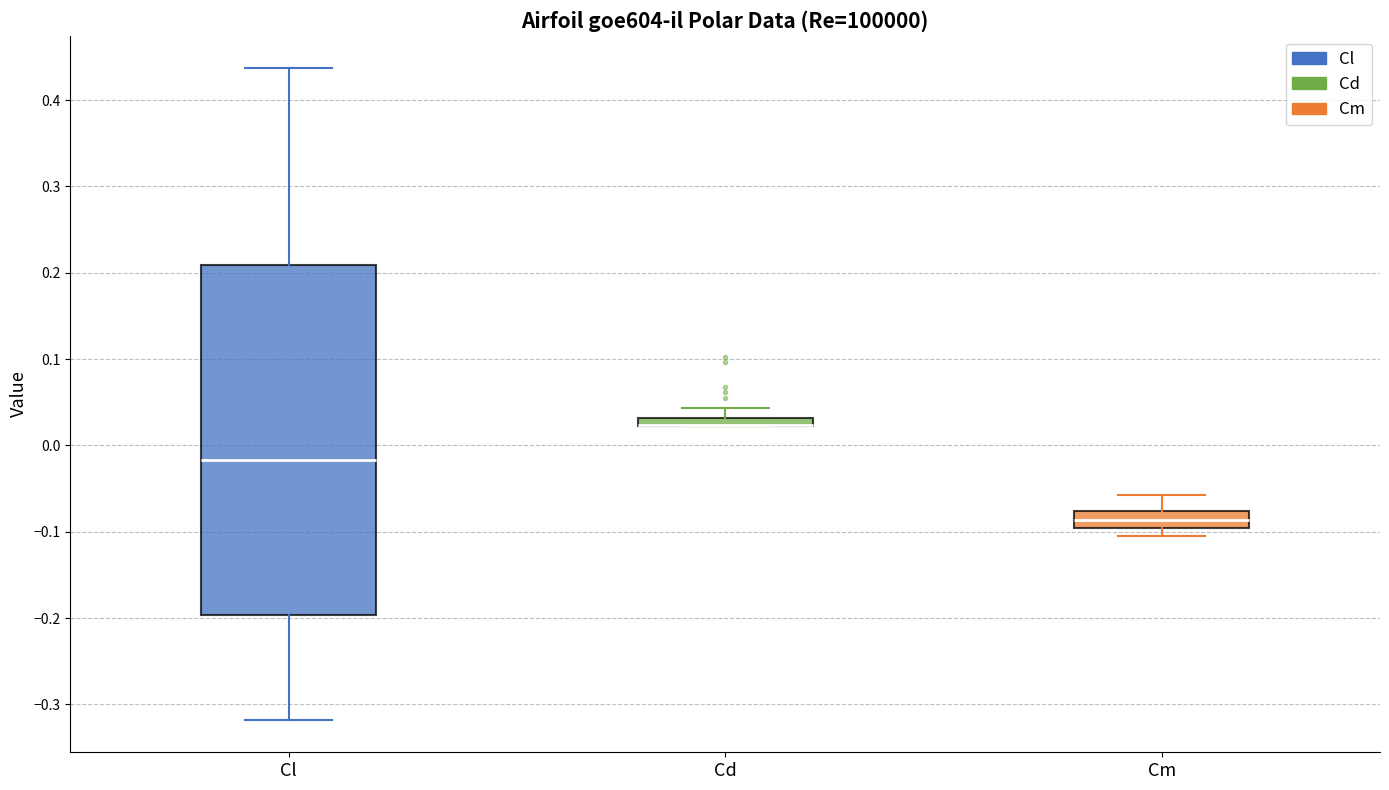

Comparing the boxes themselves (not the whiskers), which one is the tallest?

Cl